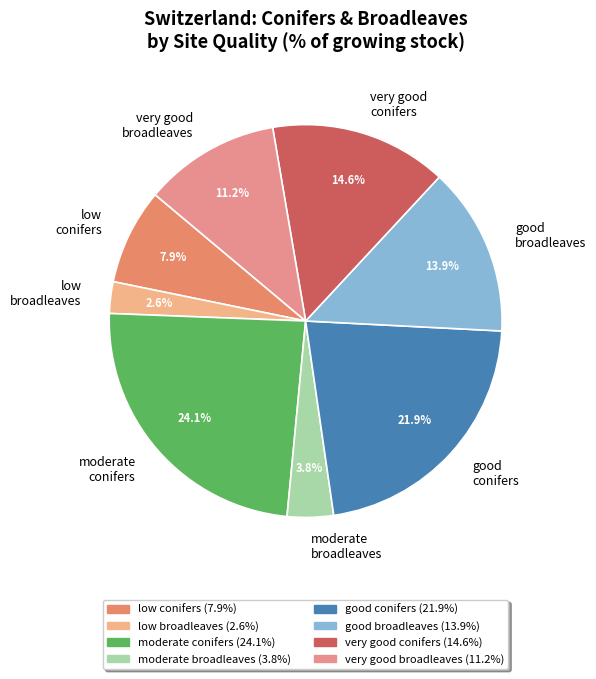

Is there a majority slice in this chart?

No